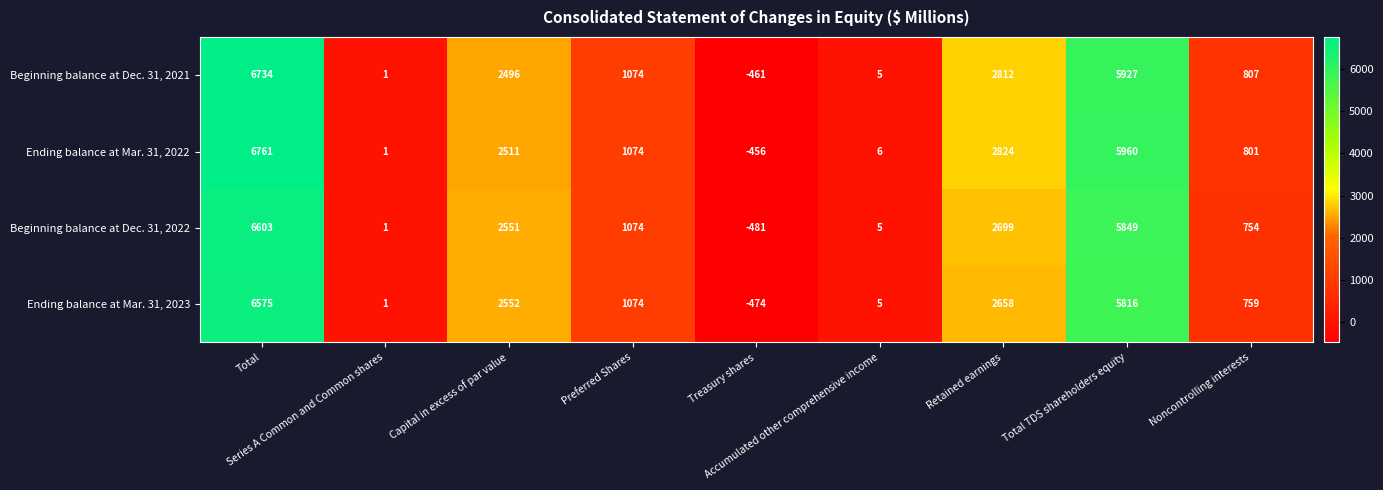

What is the minimum value for Beginning balance at Dec. 31, 2021?

-461